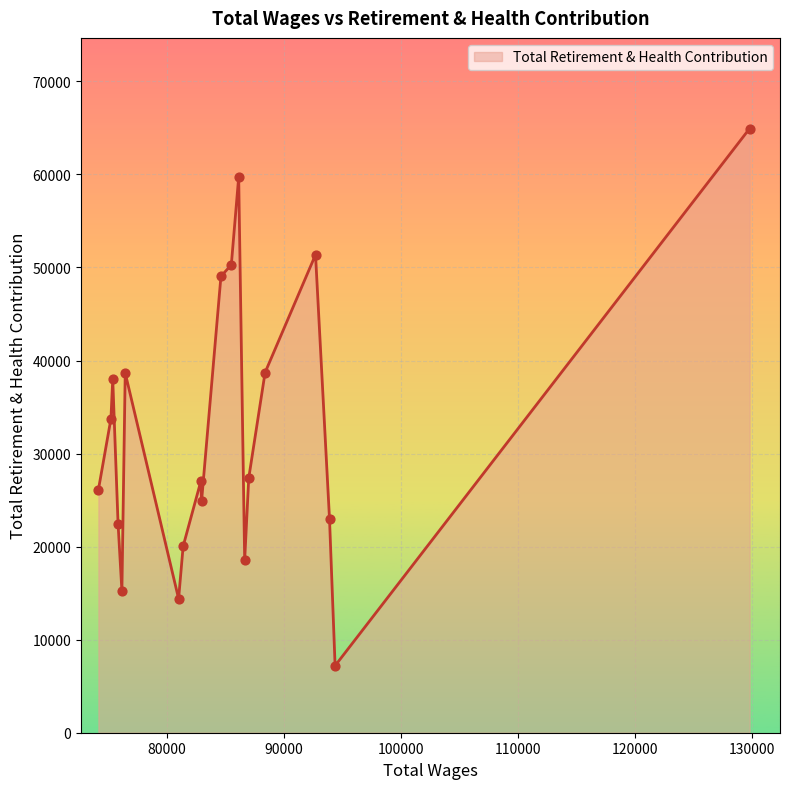

What is the maximum value shown in the chart?

64934